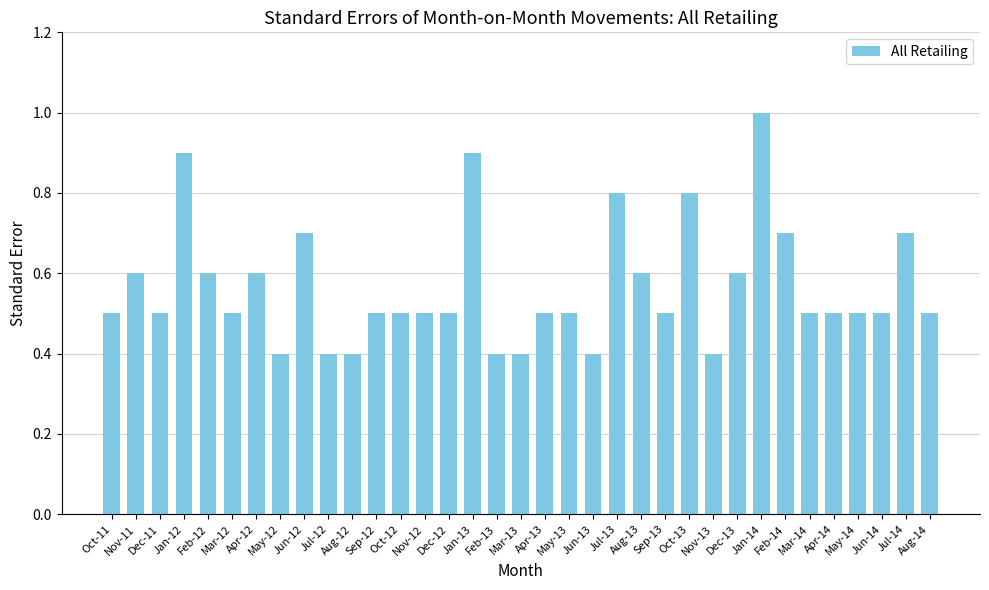

Reading left to right, what are all the values shown in this chart?

0.5	0.6	0.5	0.9	0.6	0.5	0.6	0.4	0.7	0.4	0.4	0.5	0.5	0.5	0.5	0.9	0.4	0.4	0.5	0.5	0.4	0.8	0.6	0.5	0.8	0.4	0.6	1.0	0.7	0.5	0.5	0.5	0.5	0.7	0.5